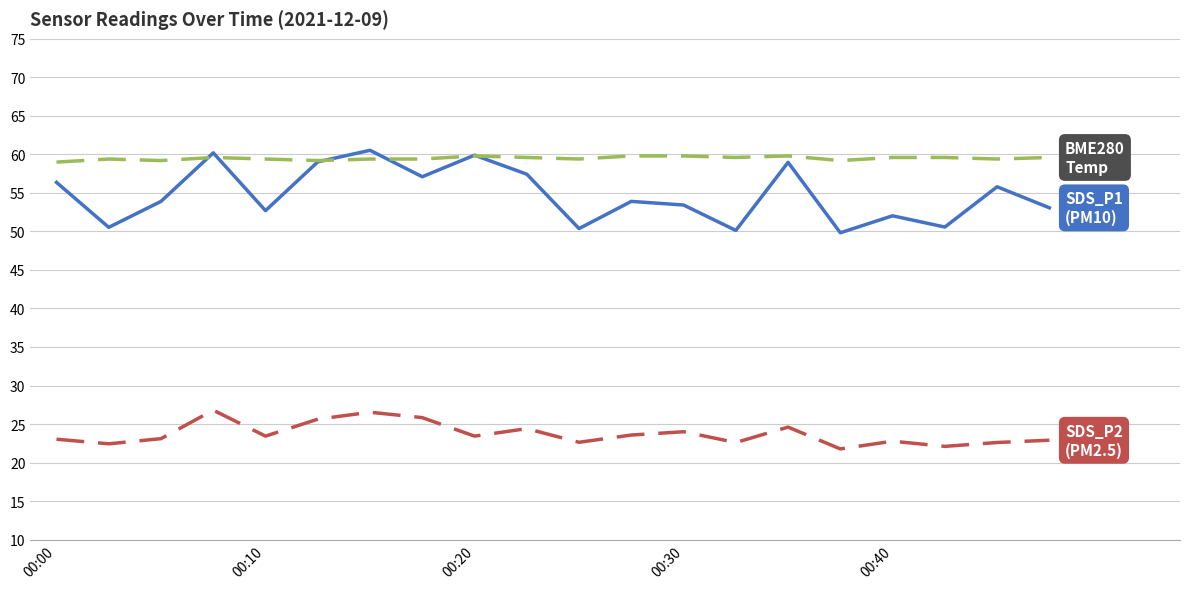

What is the greatest value displayed?

60.5